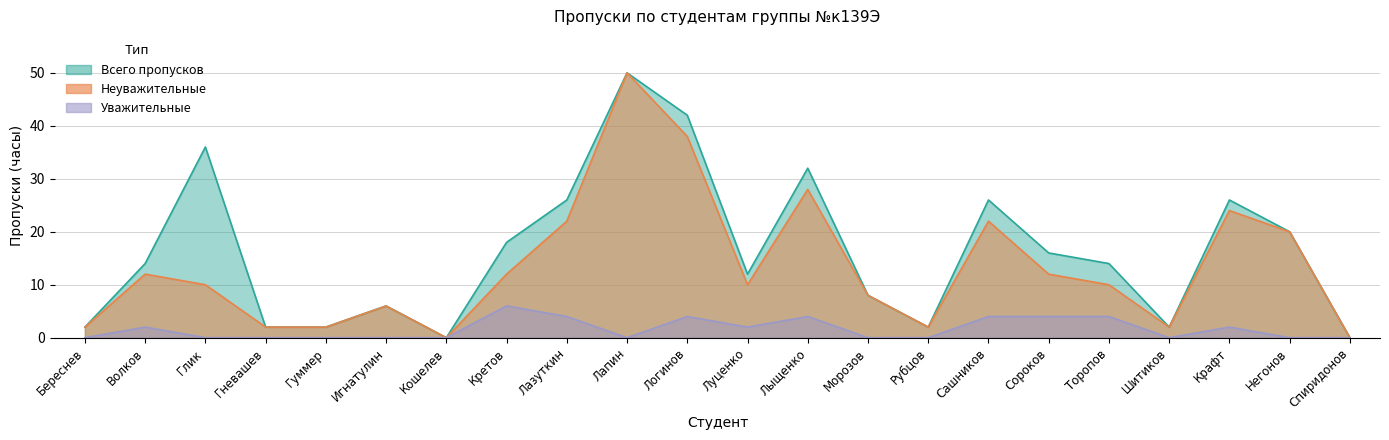

What is the sum of the Неуважительные values at Волков and Морозов?

20